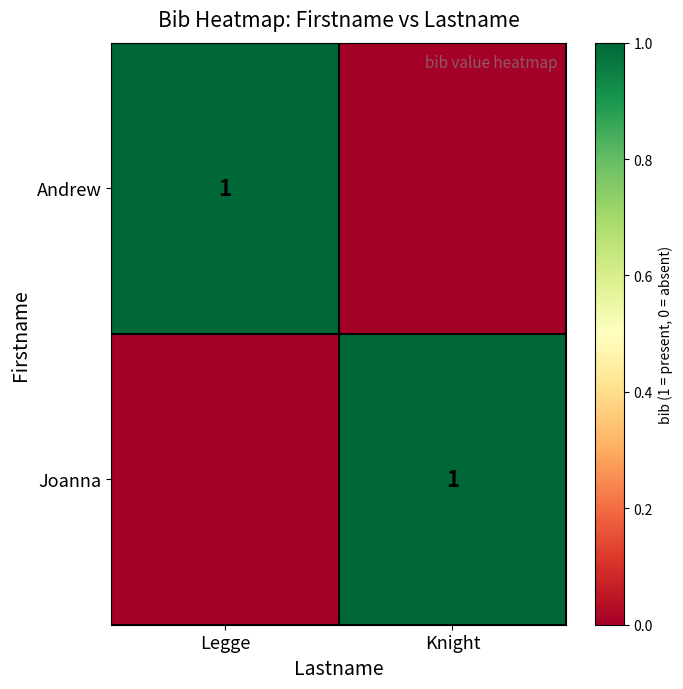

Is it true that Joanna equals 0 at Knight?

False